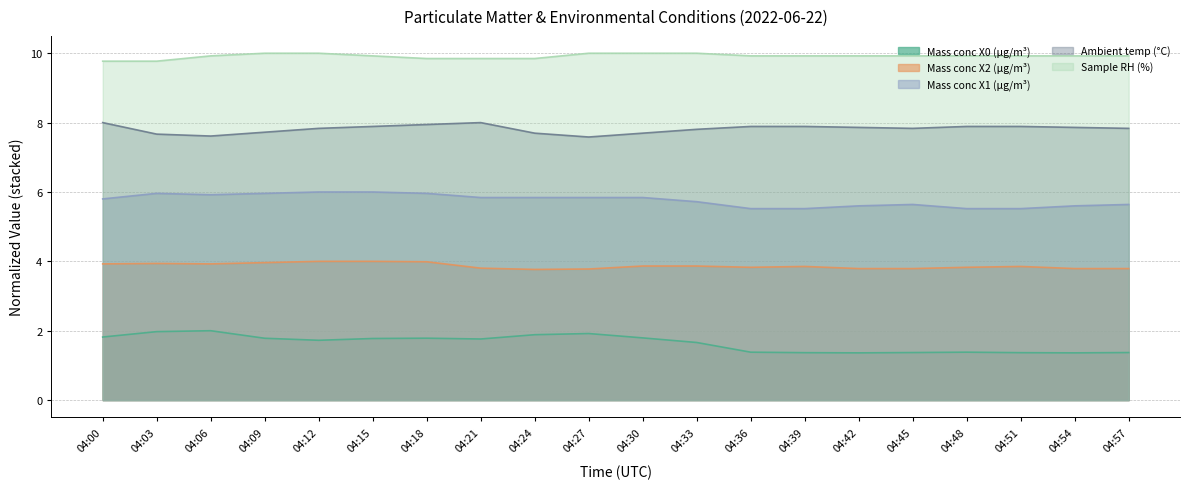

At which category is the sum across all series the highest?

04:15